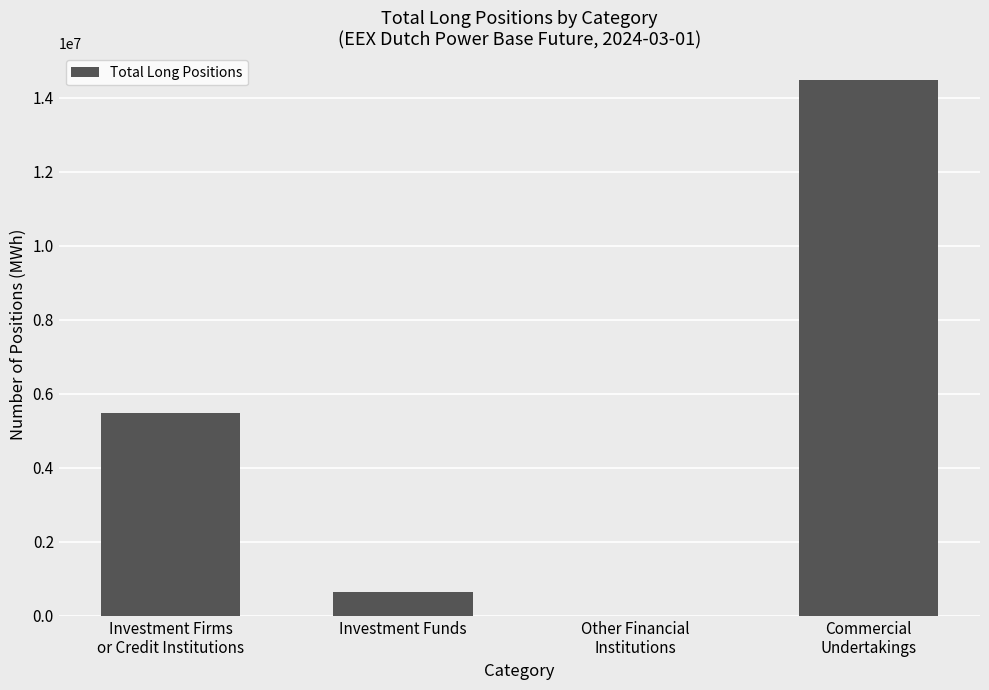

What is the greatest value displayed?

14478304